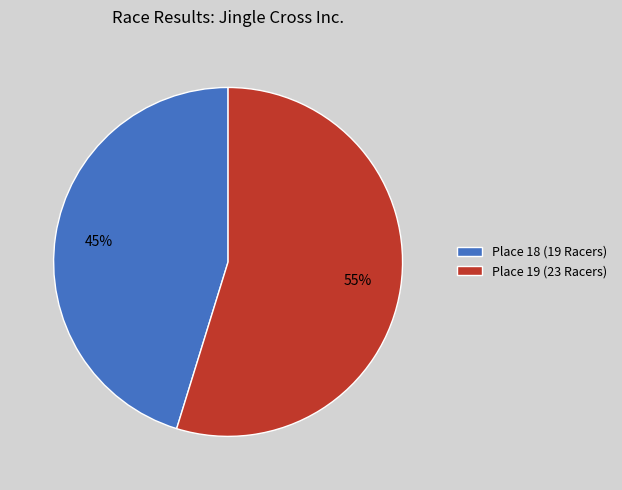

Rank the categories by value from highest to lowest.

Place 19 (23 Racers), Place 18 (19 Racers)